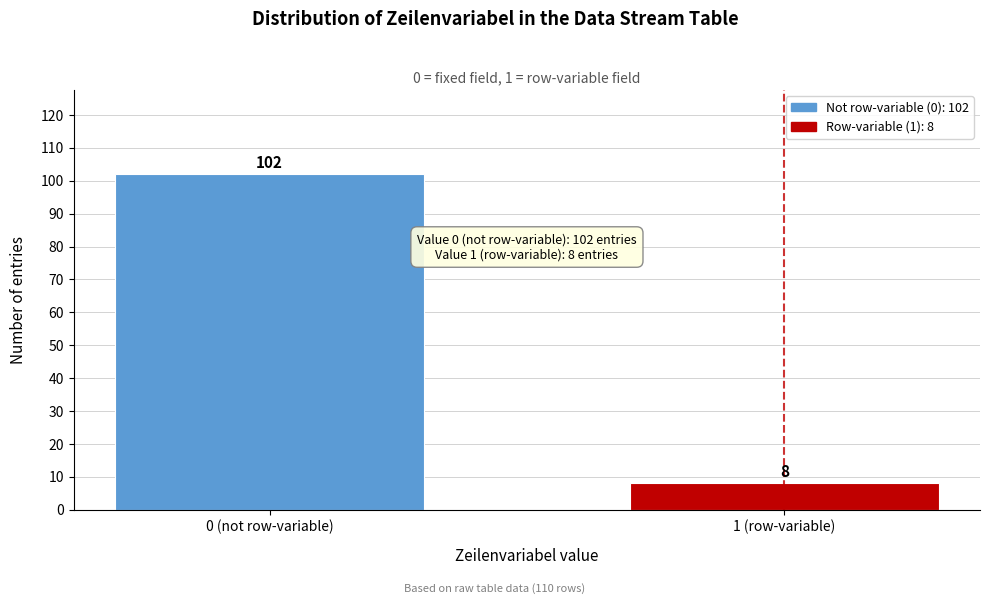

Reading left to right, transcribe all the data shown in this chart.

0 (not row-variable)=102	1 (row-variable)=8